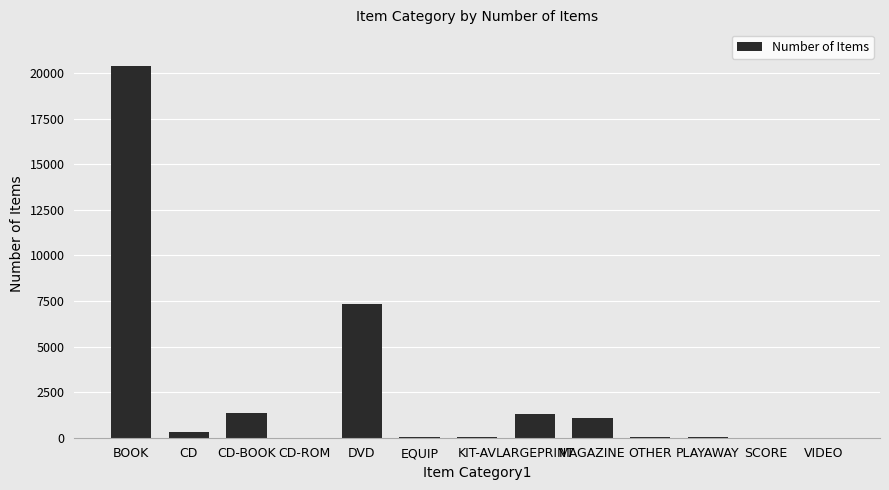

What is the greatest value displayed?

20373